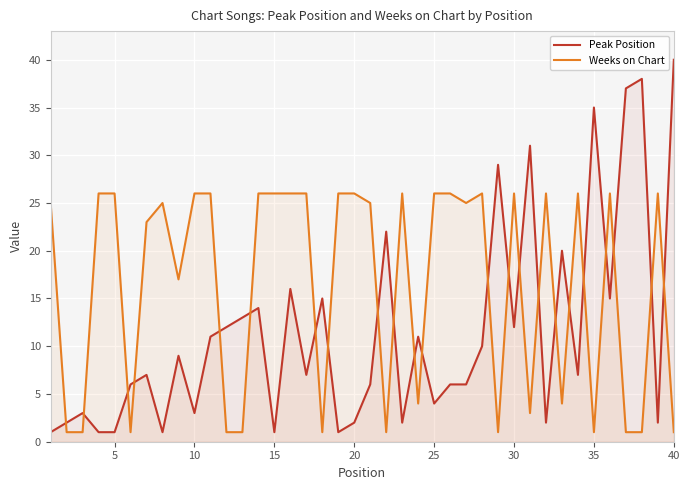

True or false: Weeks on Chart and Peak Position intersect in this chart.

True